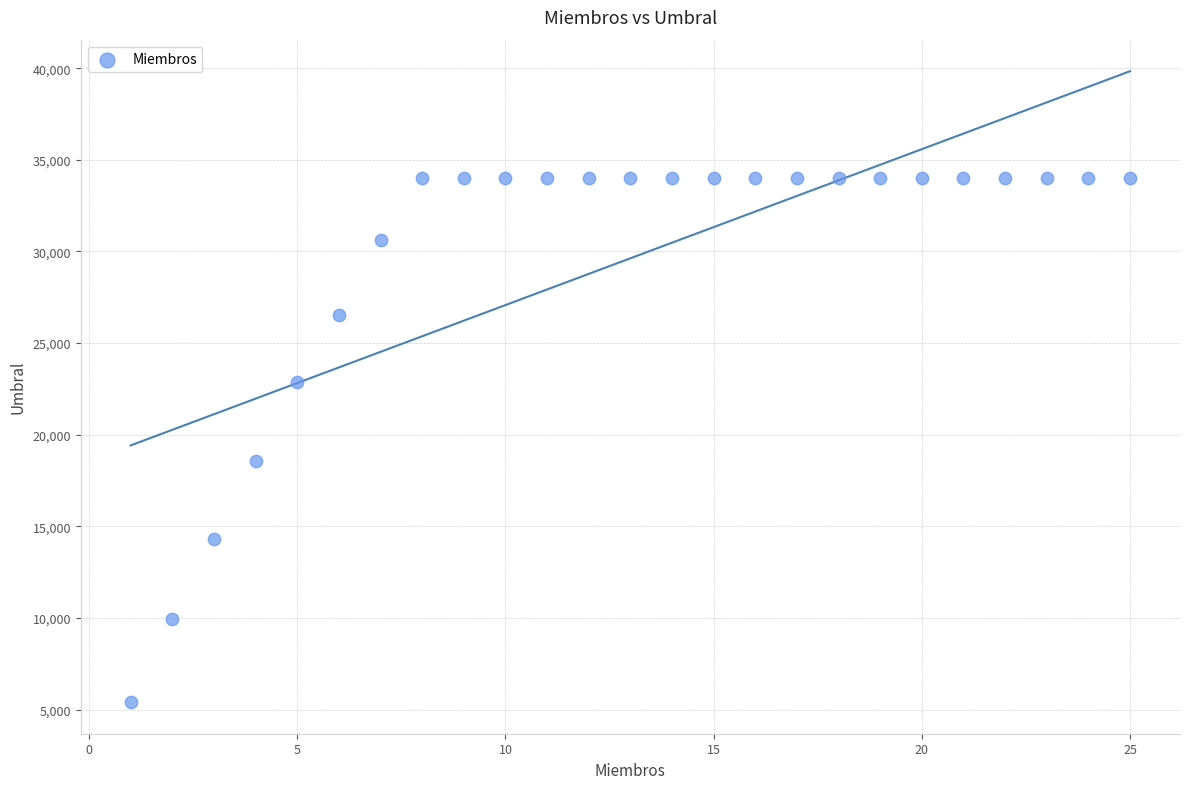

What Y value in the scatter plot is closest to 19712?

18581